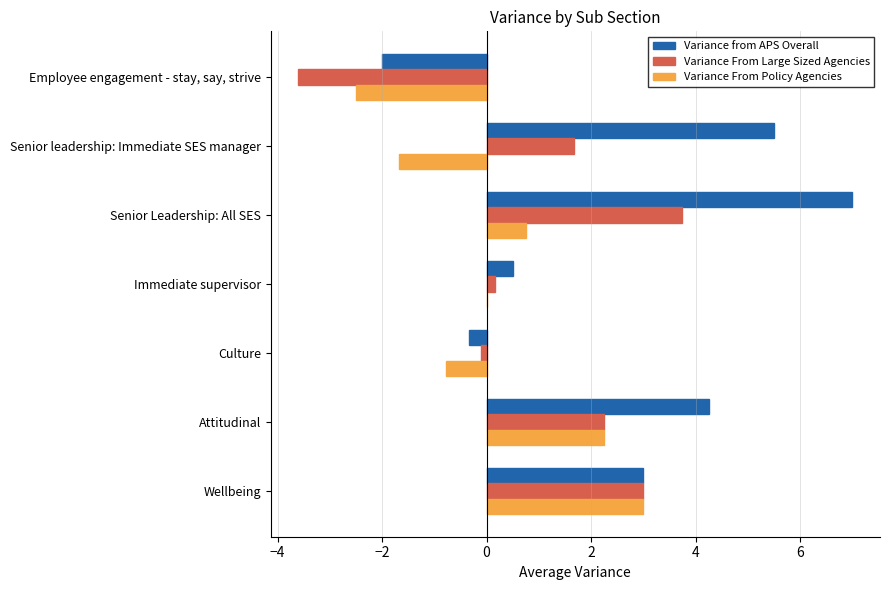

What is the total value across all series at Senior leadership: Immediate SES manager?

5.5